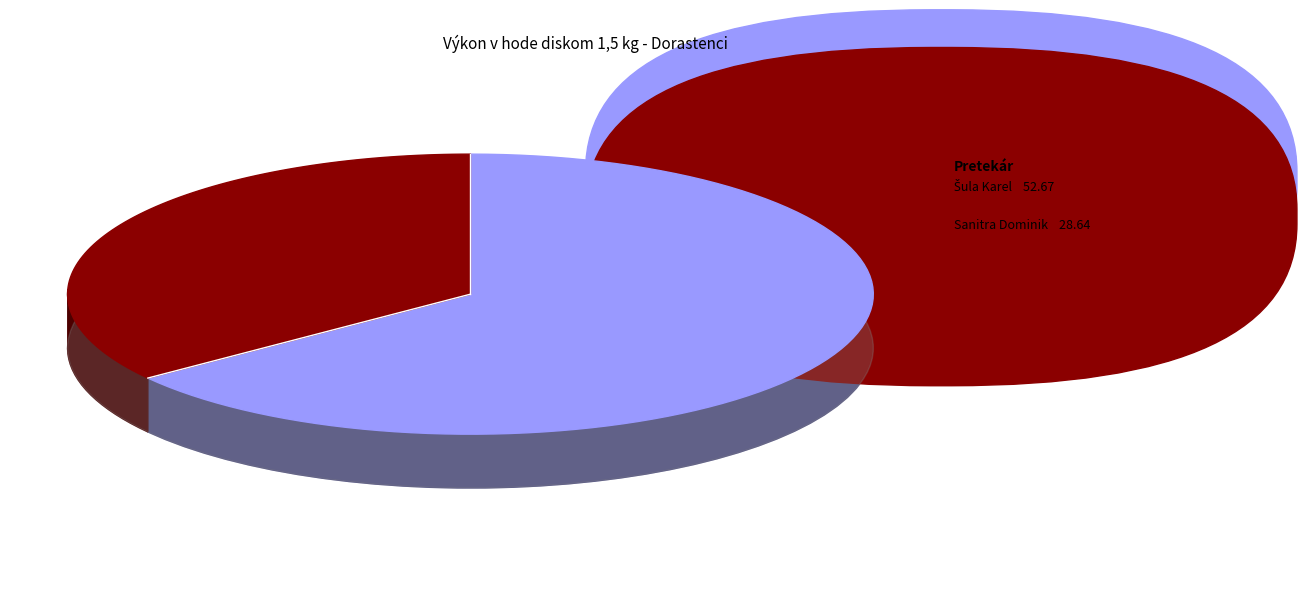

How many slices are in this pie chart?

2